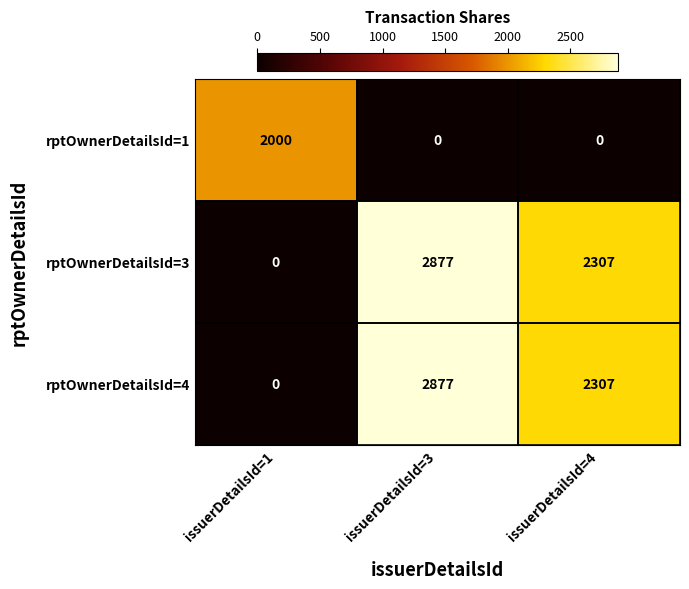

Is it true that rptOwnerDetailsId=3 equals 4370 at issuerDetailsId=3?

False